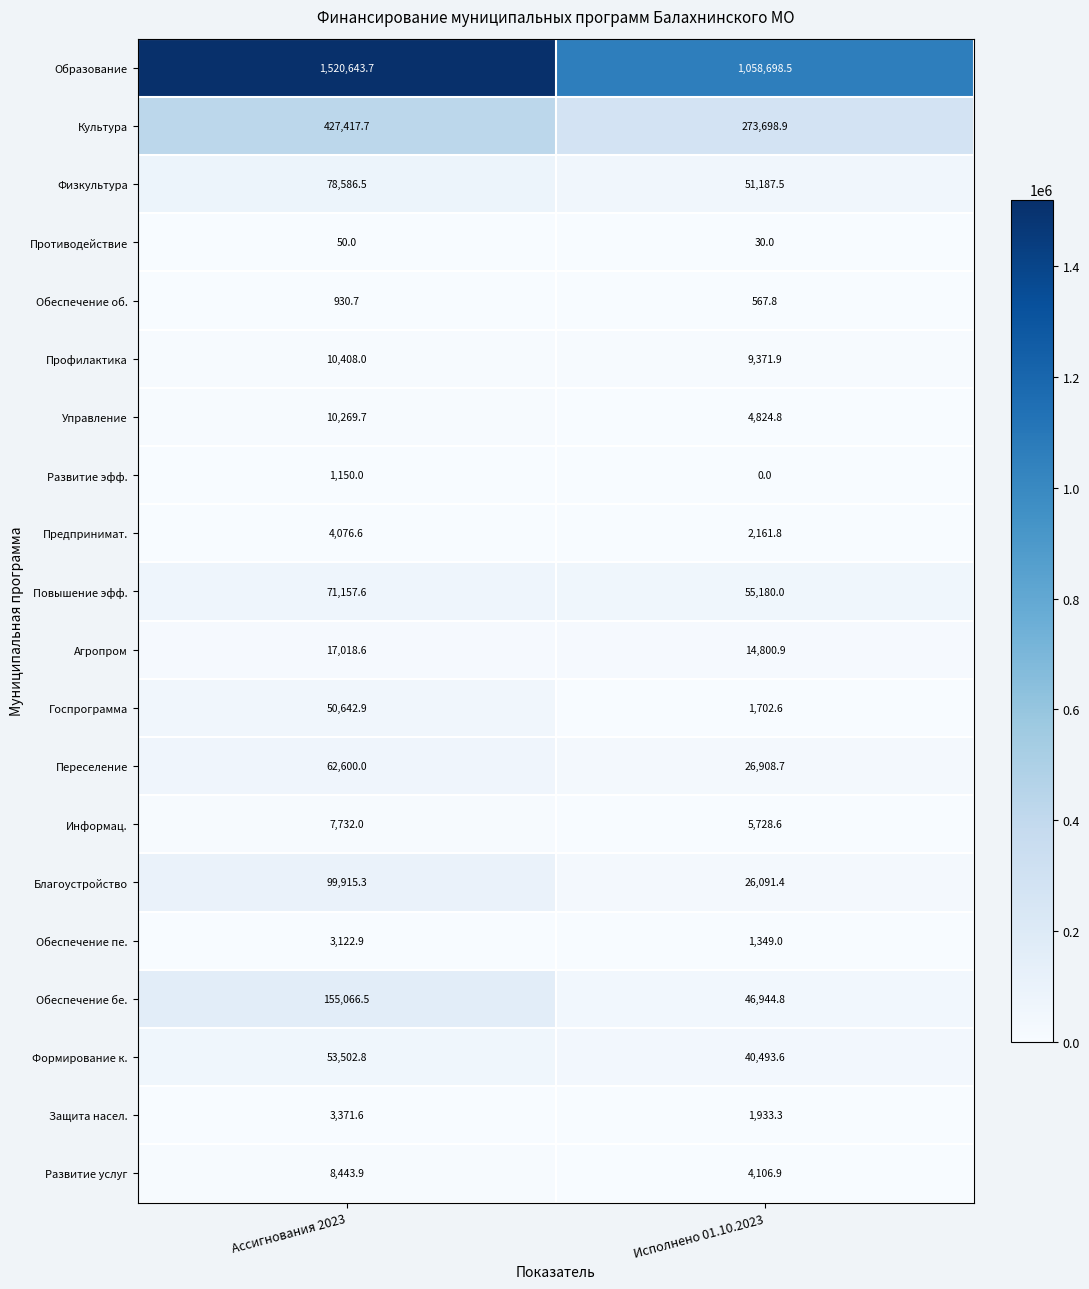

What is the sum of all Обеспечение об. values?

1498.5